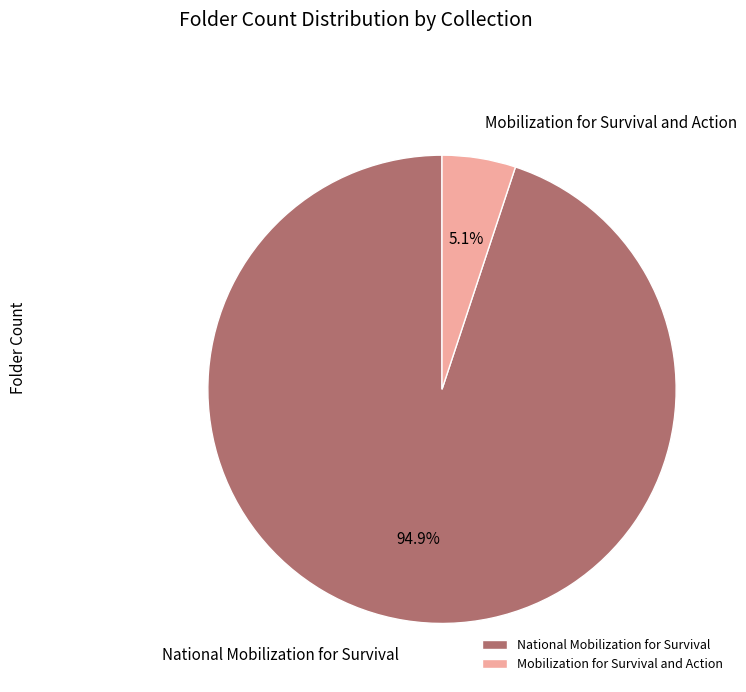

To the nearest percent, what is the difference between the largest and smallest slice percentages?

90%